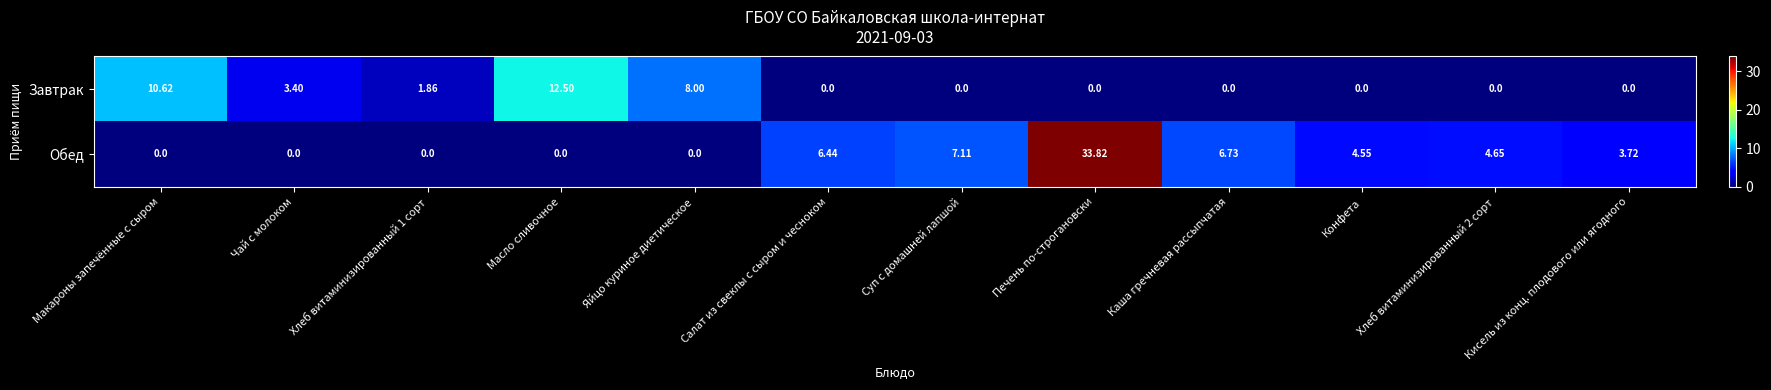

Between Яйцо куриное диетическое and Хлеб витаминизированный 2 сорт, which series saw the biggest shift?

Завтрак